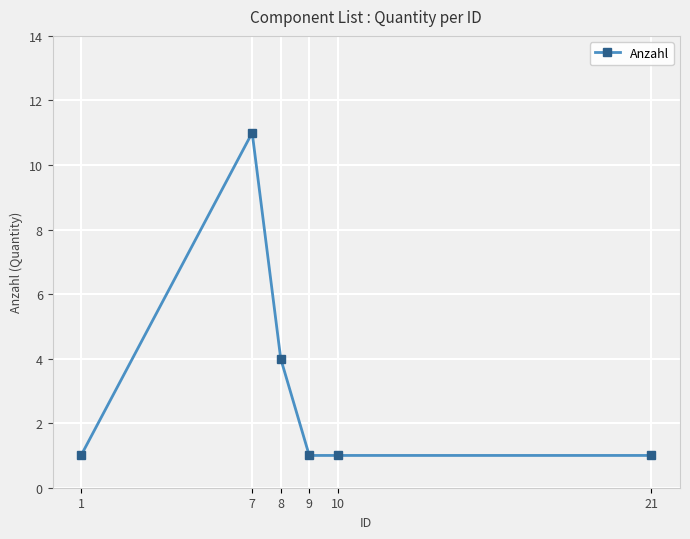

What is the difference between the second highest and second lowest values?

3